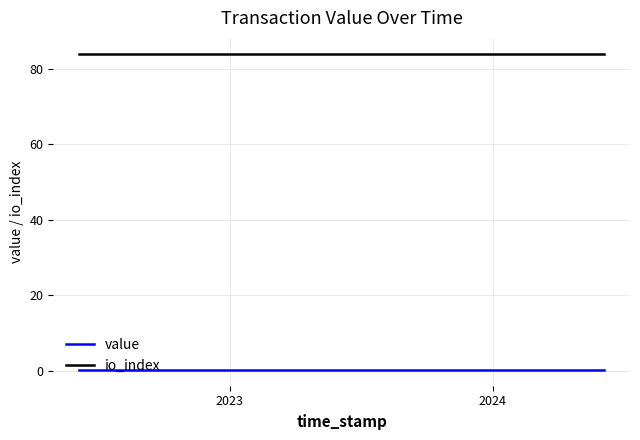

Which series has the largest total across all categories?

io_index